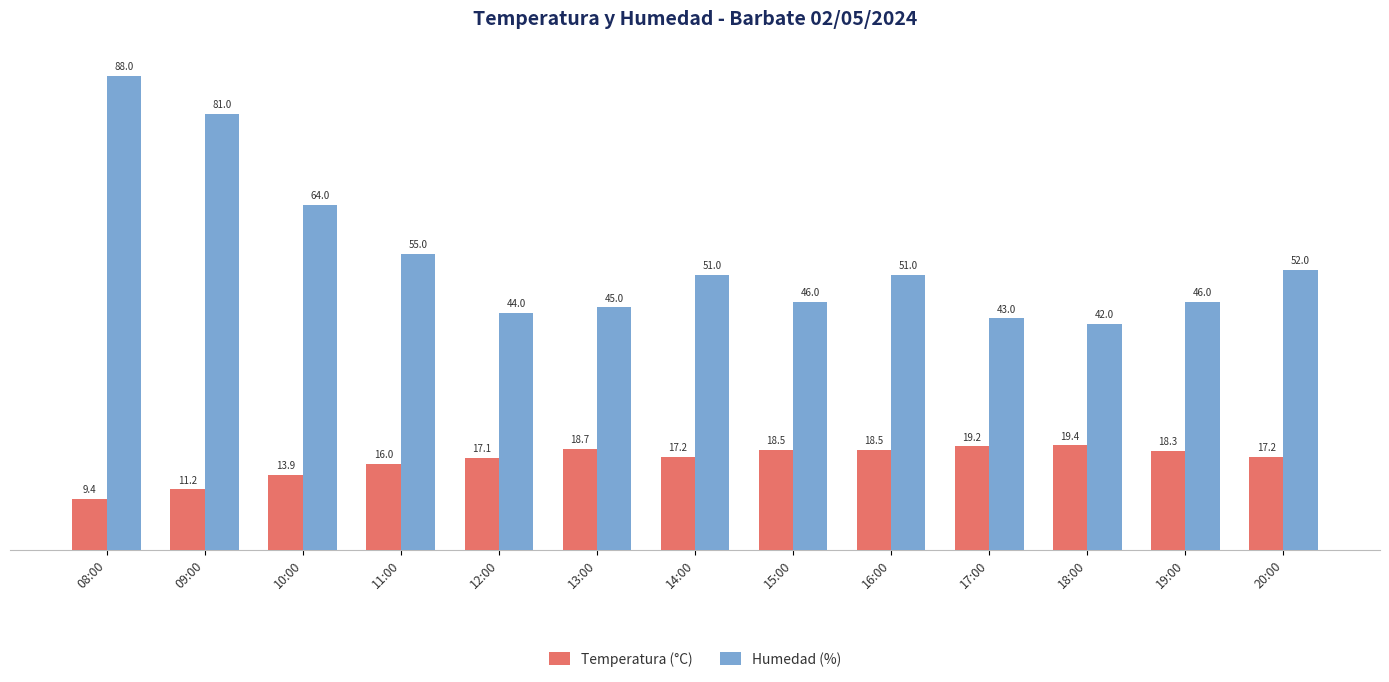

What is the minimum value shown in the chart?

9.4